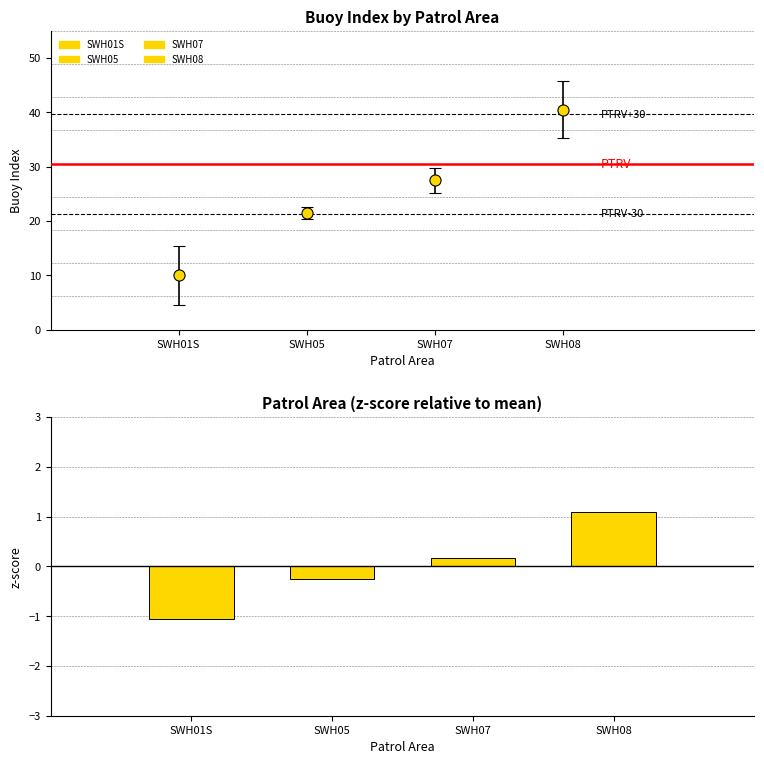

Reading left to right, what are all the values shown in this chart?

SWH01S=-1.1	SWH05=-0.2	SWH07=0.2	SWH08=1.1